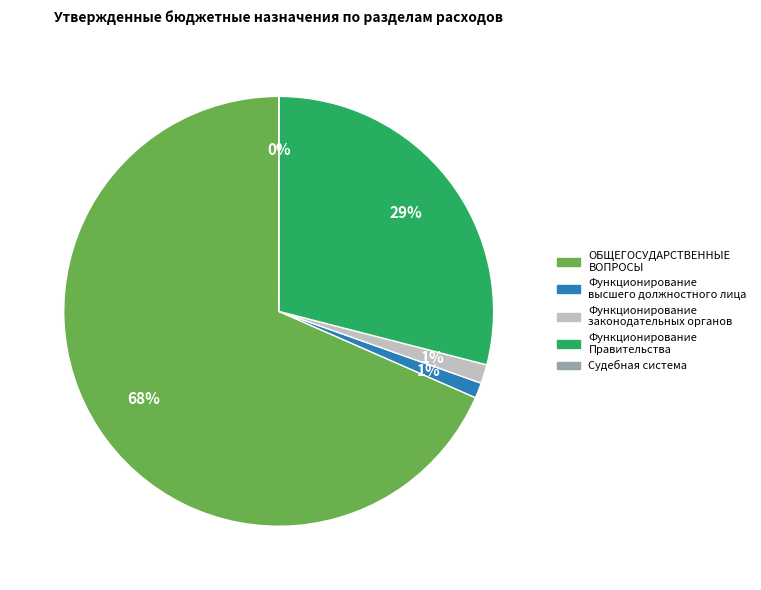

To the nearest percent, what is the average slice percentage?

20%